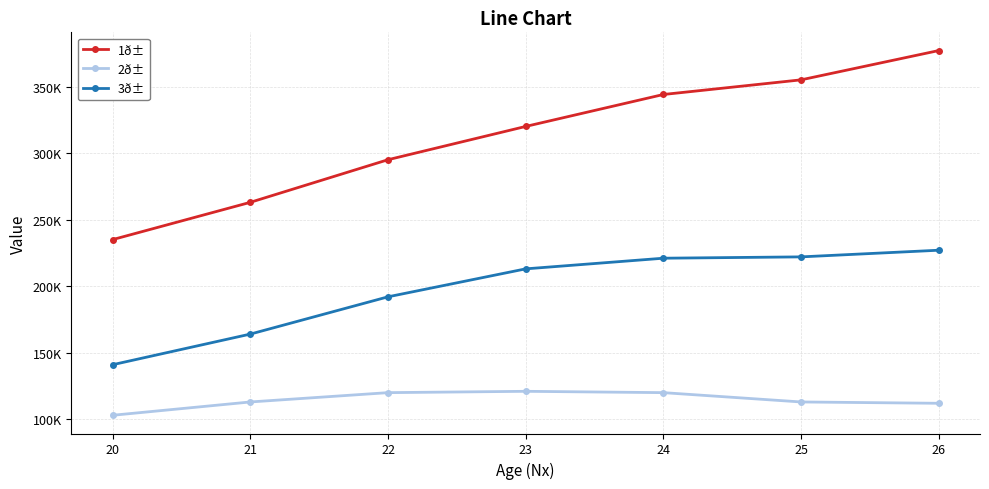

True or false: 3ð± and 1ð± intersect in this chart.

False